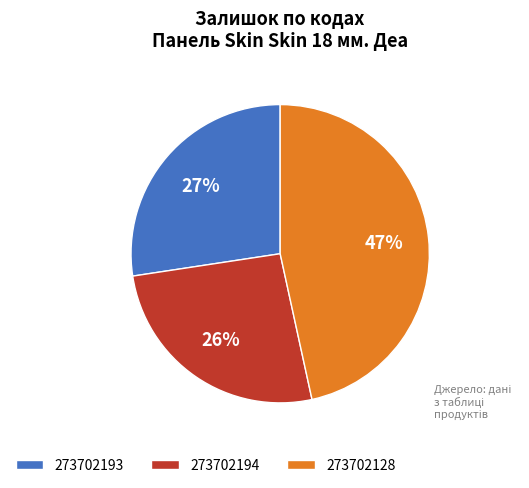

To the nearest percent, what is the difference between the largest and smallest slice percentages?

21%